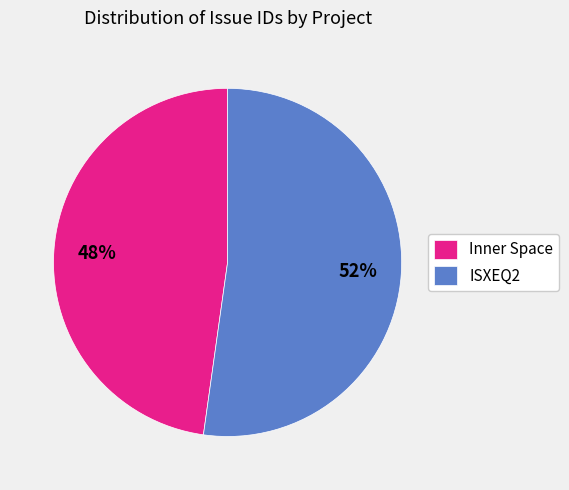

How many slices are in this pie chart?

2